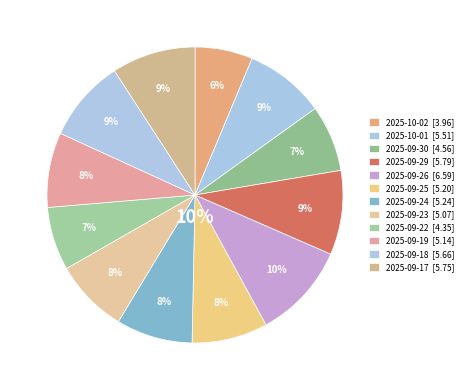

To the nearest percent, what is the difference between the 2025-09-17 and 2025-09-25 slice percentages?

1%